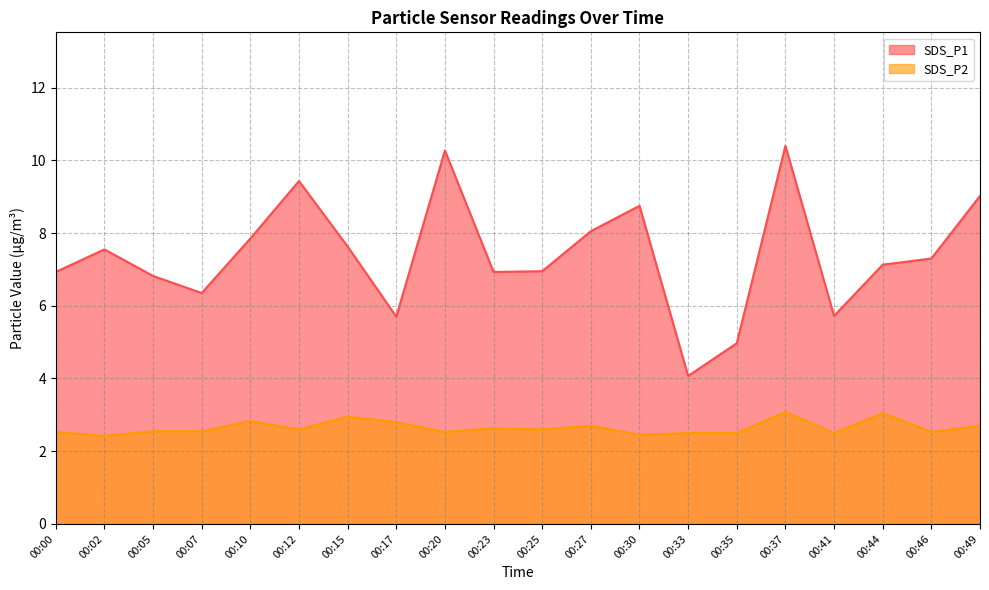

What is the lowest value of the SDS_P1 series?

4.1